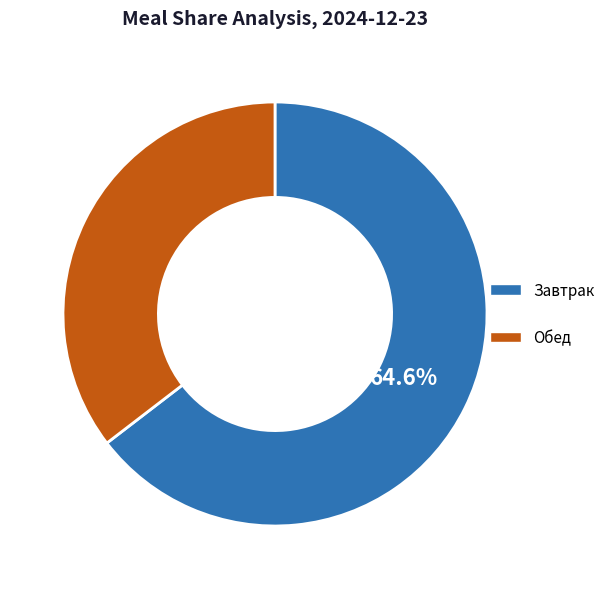

True or false: Завтрак accounts for 58% of the total.

False